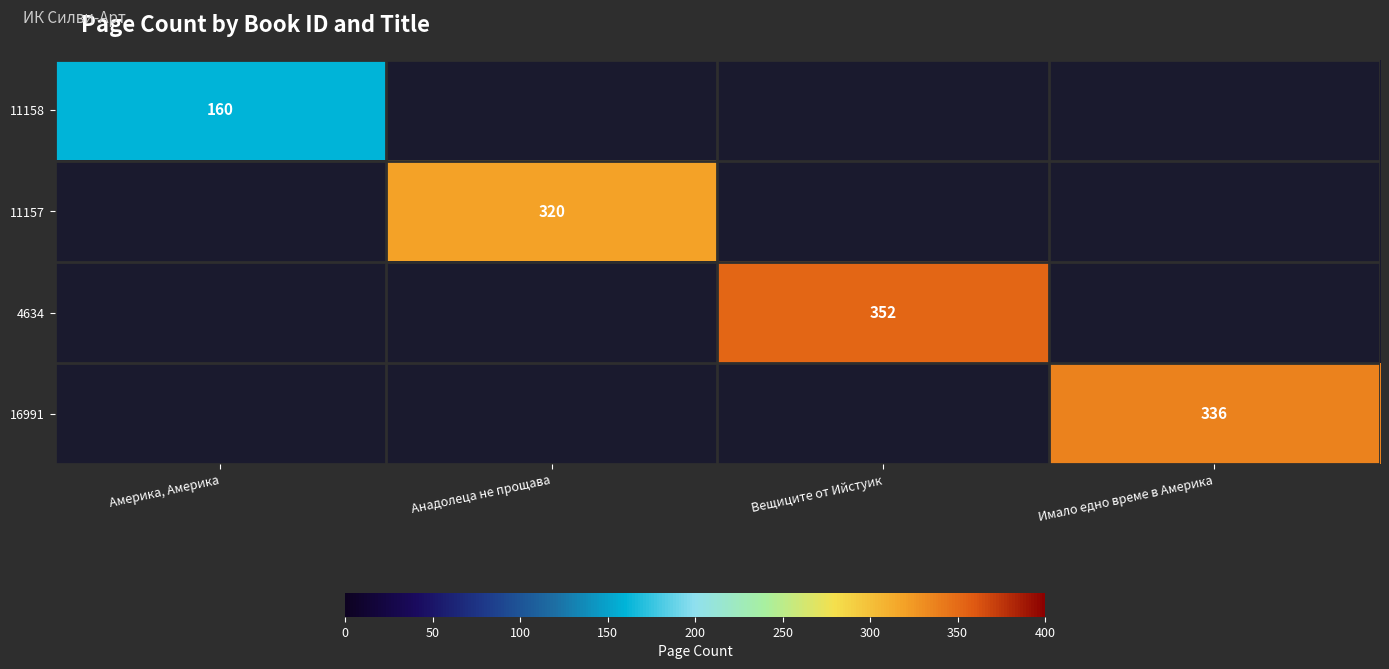

Is it true that 16991 equals 336 at Имало едно време в Америка?

True